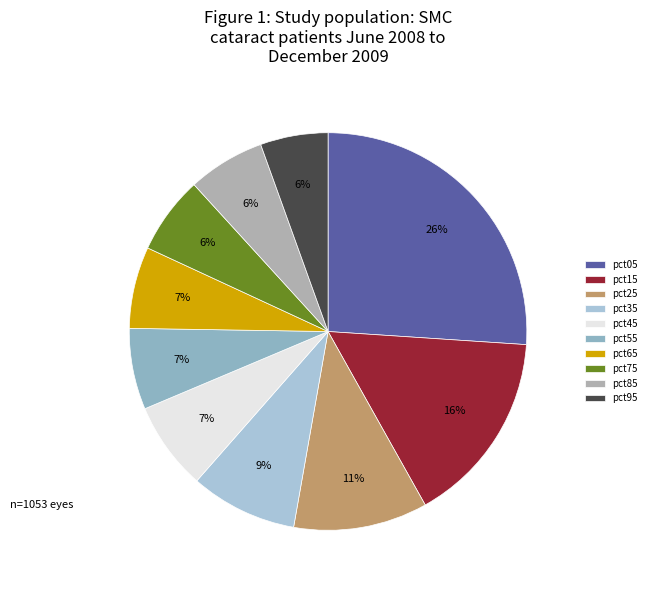

How many segments does this pie chart have?

10